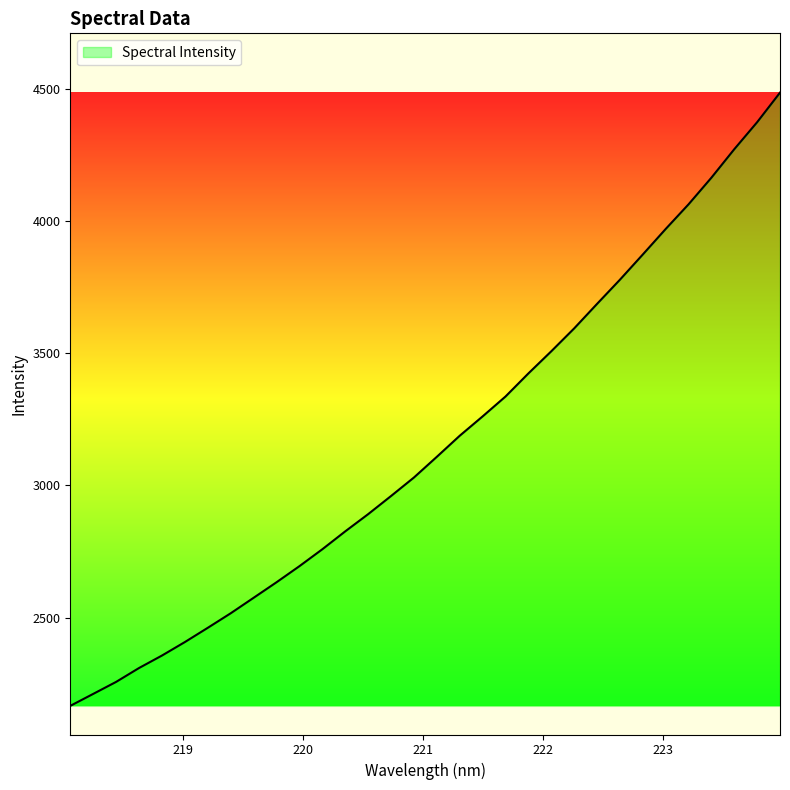

List the labels in order of value, largest first.

223.9802, 223.7895, 223.5987, 223.408, 223.2172, 223.0264, 222.8355, 222.6447, 222.4538, 222.263, 222.0721, 221.8812, 221.6902, 221.4993, 221.3083, 221.1174, 220.9264, 220.7354, 220.5444, 220.3533, 220.1623, 219.9712, 219.7801, 219.589, 219.3979, 219.2067, 219.0156, 218.8244, 218.6332, 218.442, 218.2508, 218.0596